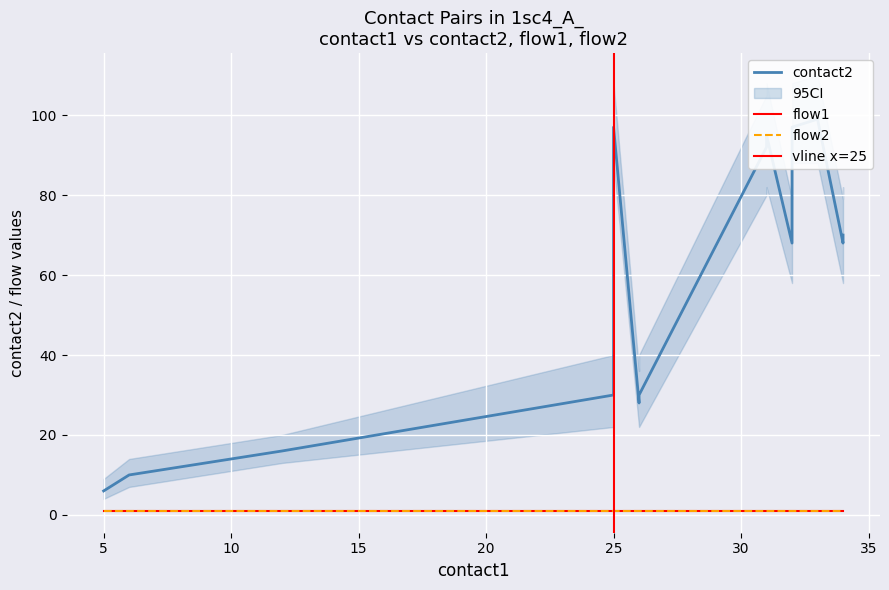

True or false: flow1 has more than 0 points higher than both neighbors.

False